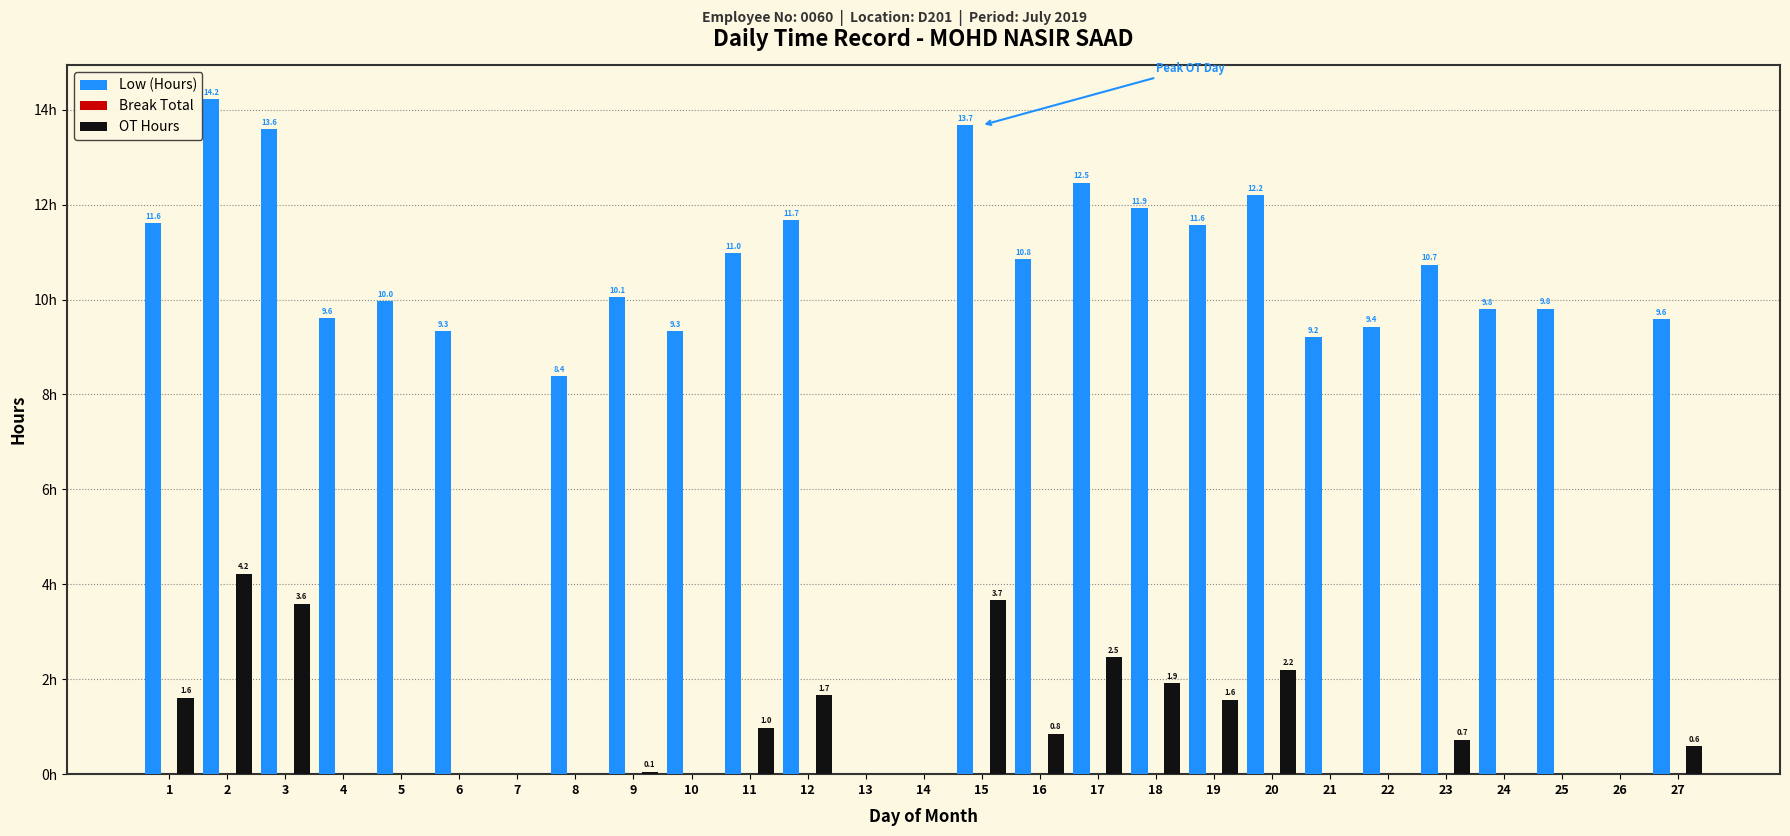

Which series changed the most between 8 and 19?

Low (Hours)